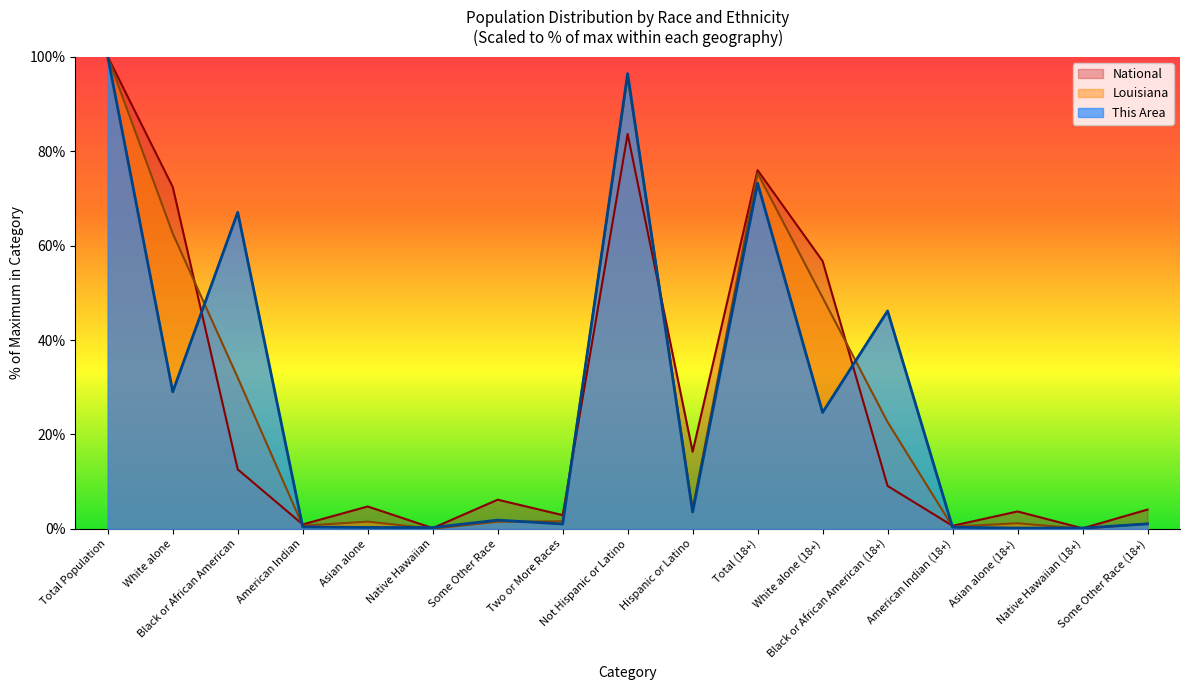

How many lines are shown in the chart?

3